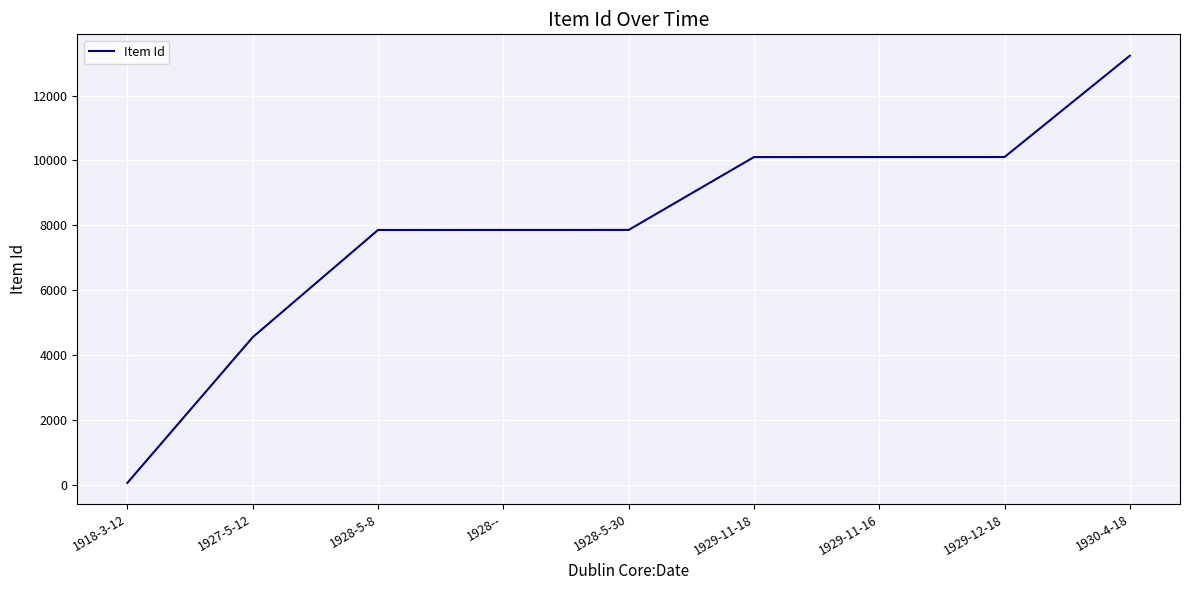

What is the smallest value displayed?

58